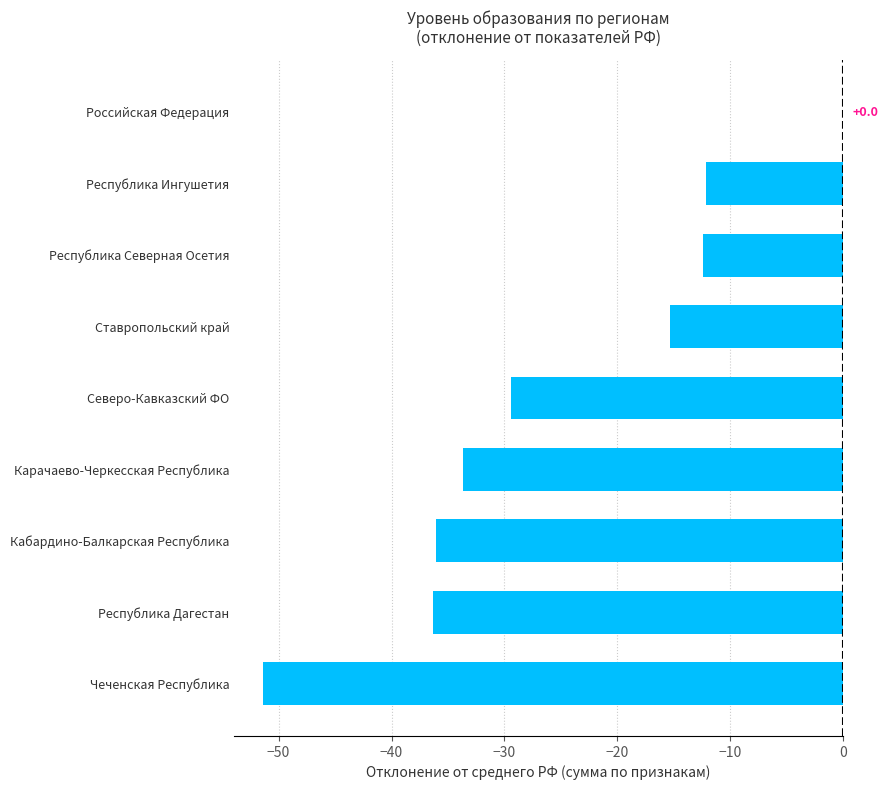

At which category does the chart reach its peak across all series?

Российская Федерация